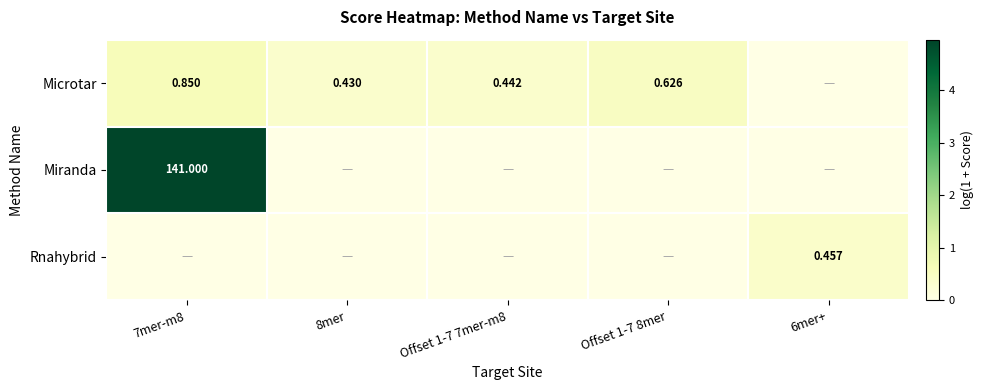

Which series has the largest range (max minus min)?

Miranda